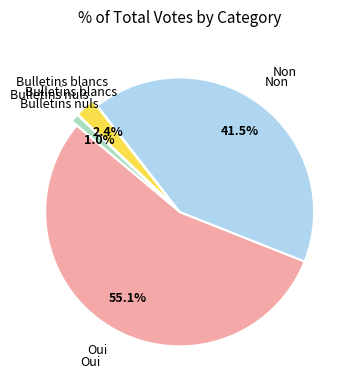

The Bulletins nuls slice represents 1% of the pie. True or false?

True